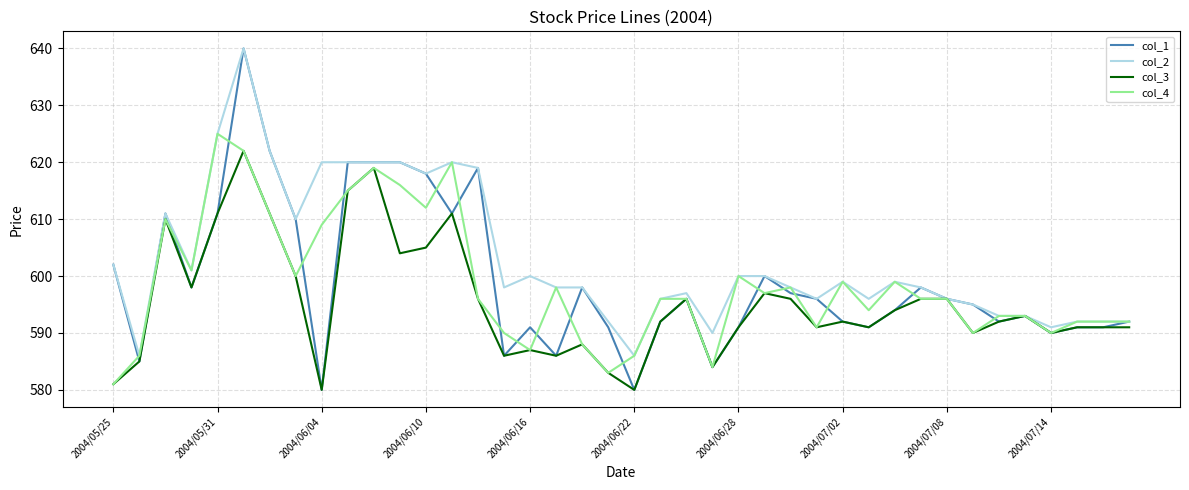

Which series has the largest total across all categories?

col_2